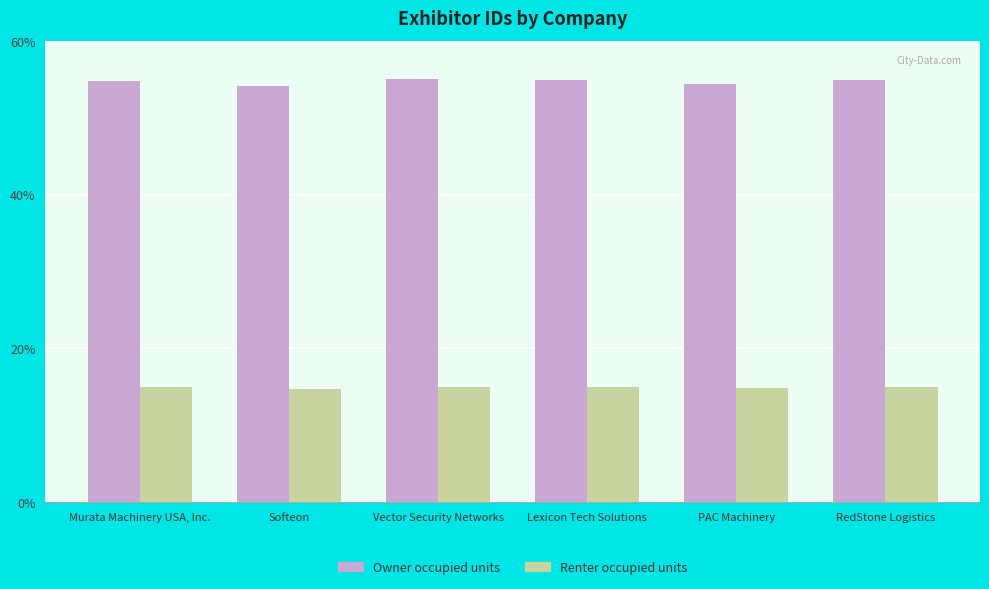

How many bars are there in total?

12